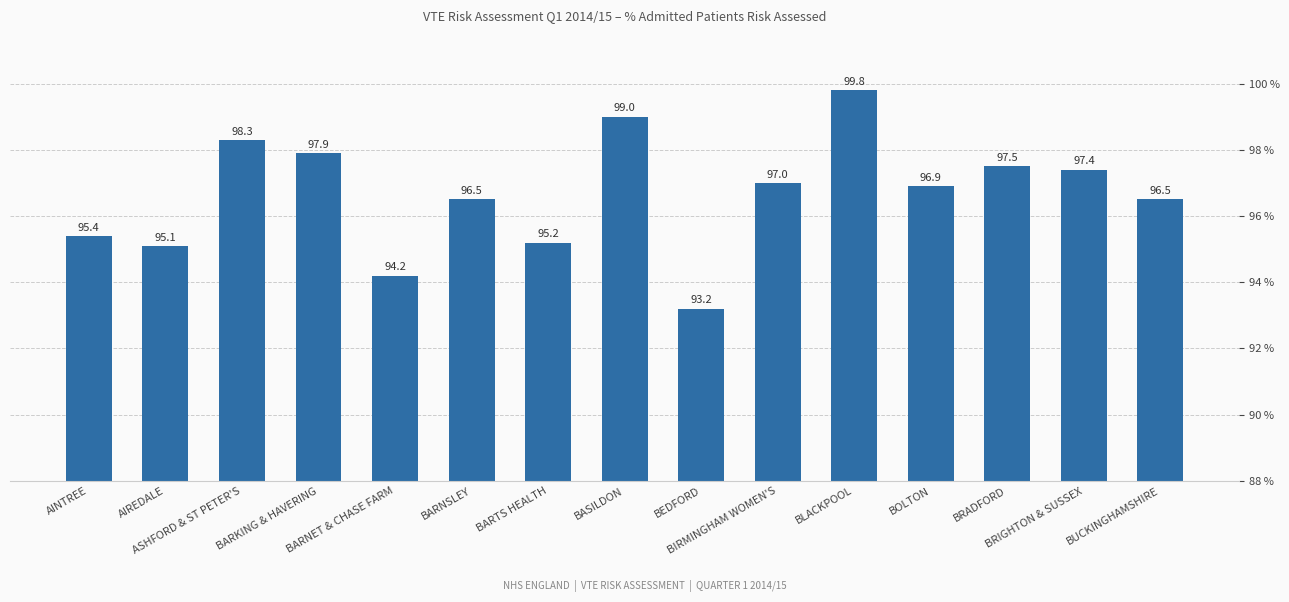

Does the chart contain any negative values?

No